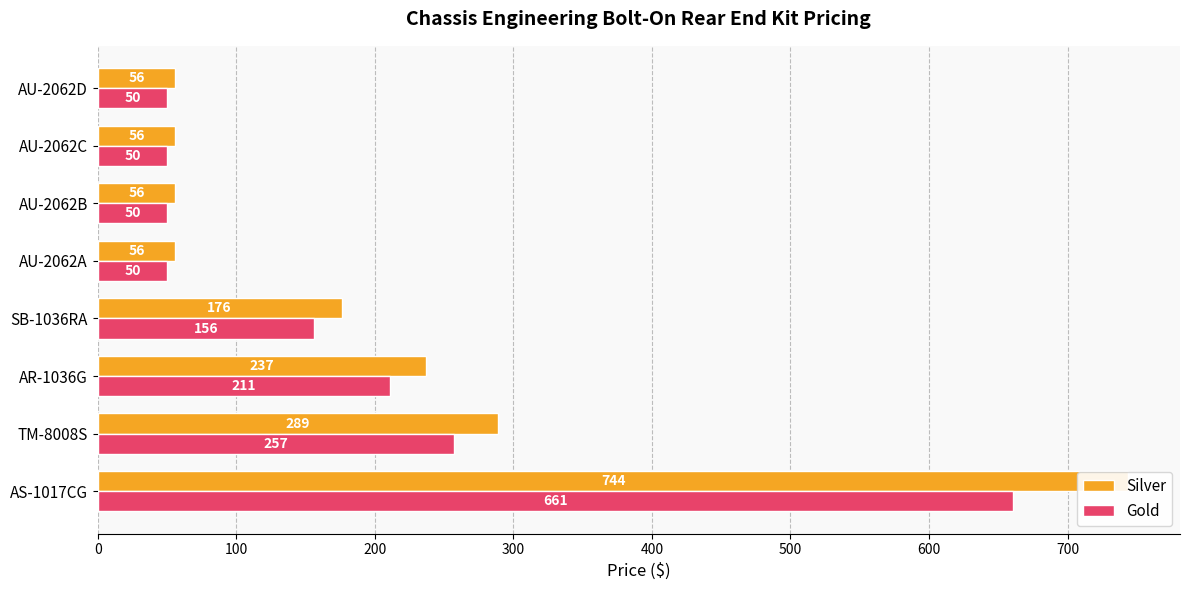

Reading right to left, what are all the values shown in this chart?

Silver: 56	56	56	56	176	237	289	744
Gold: 50	50	50	50	156	211	257	661